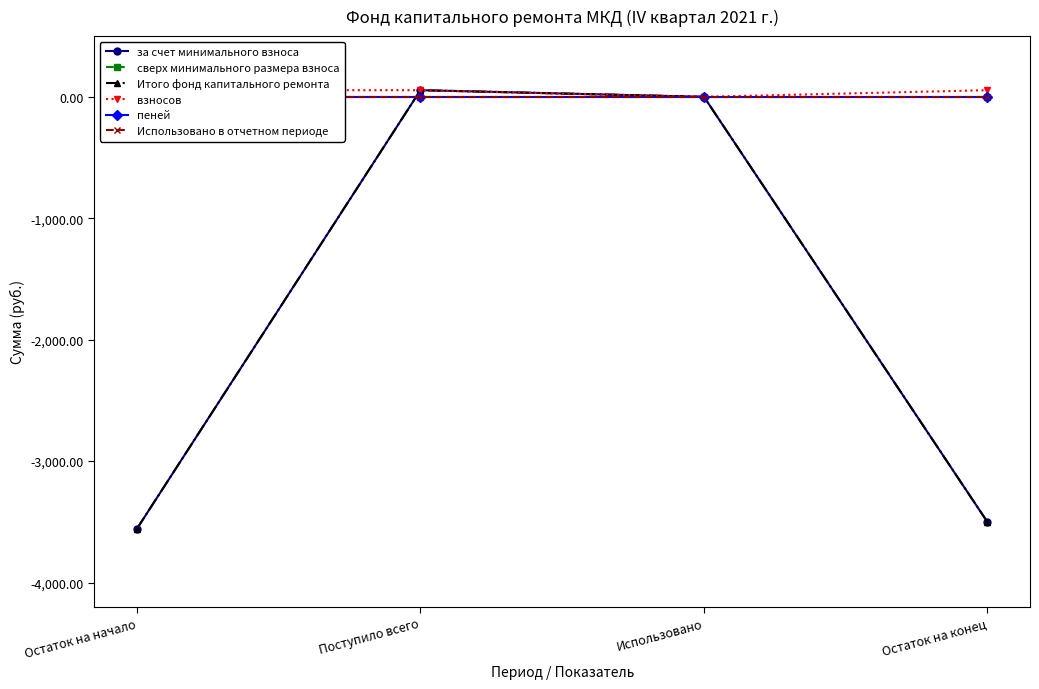

True or false: взносов has a value of 54.7 at Остаток на конец.

True